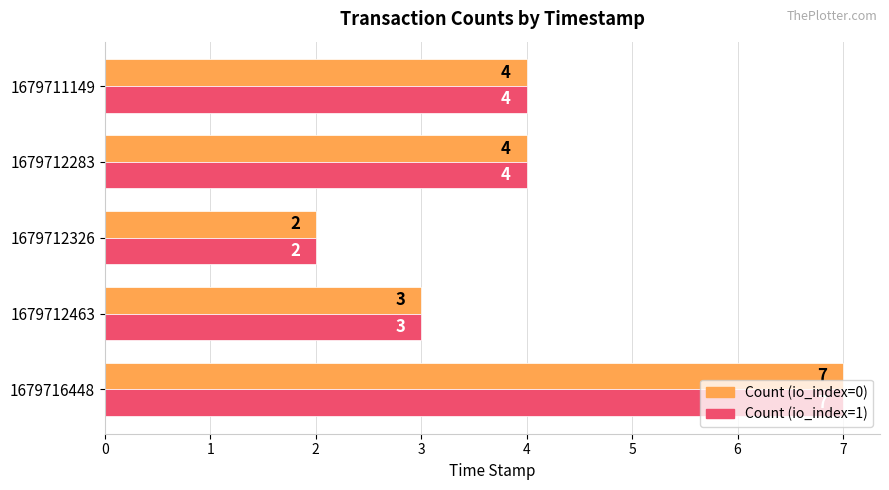

What value does the Count (io_index=1) series have at 1679712463?

3